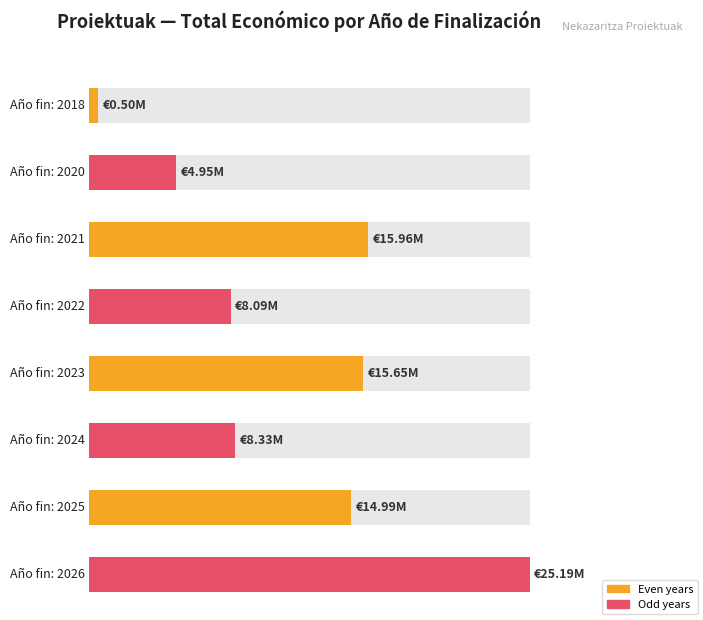

Are the bars grouped side by side (vs. stacked)?

No